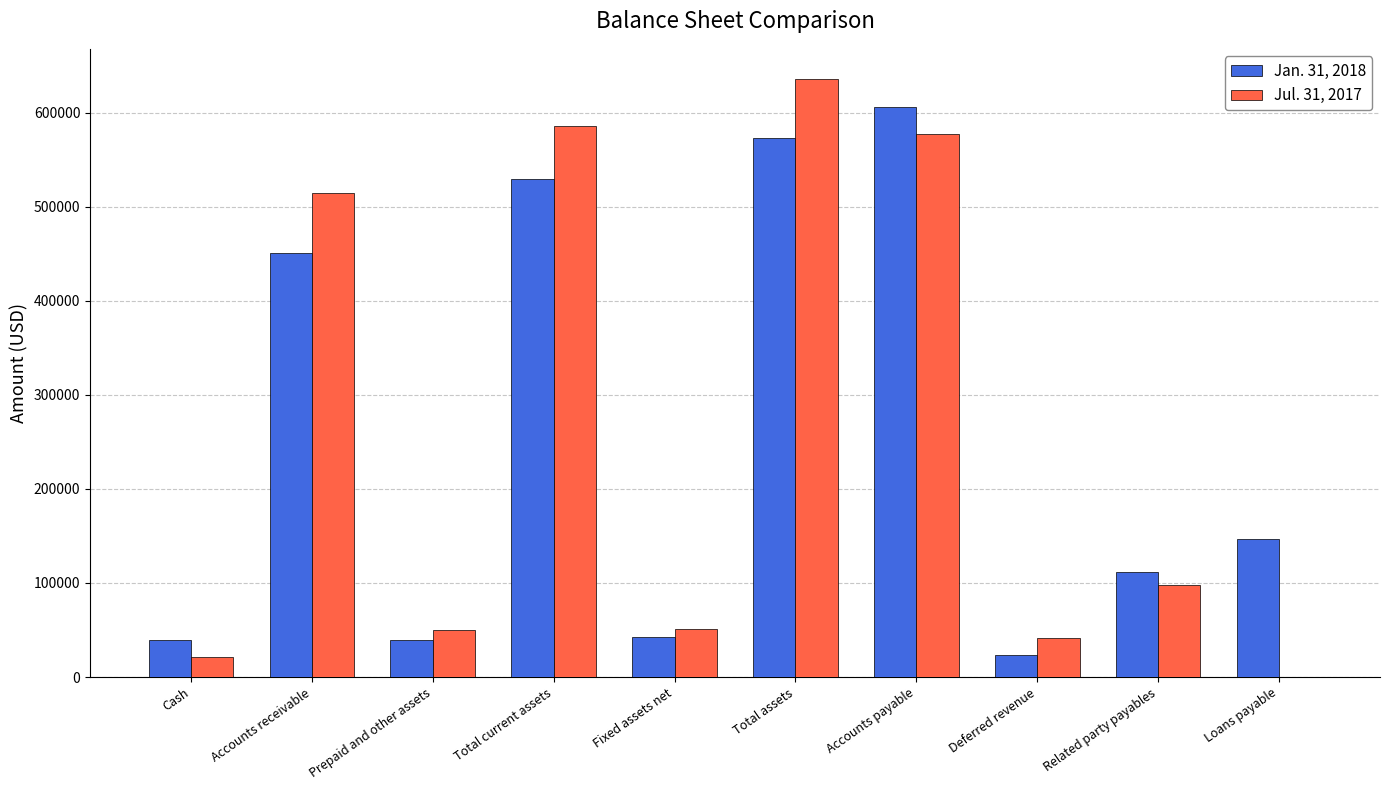

What is the total value across all series at Related party payables?

208997